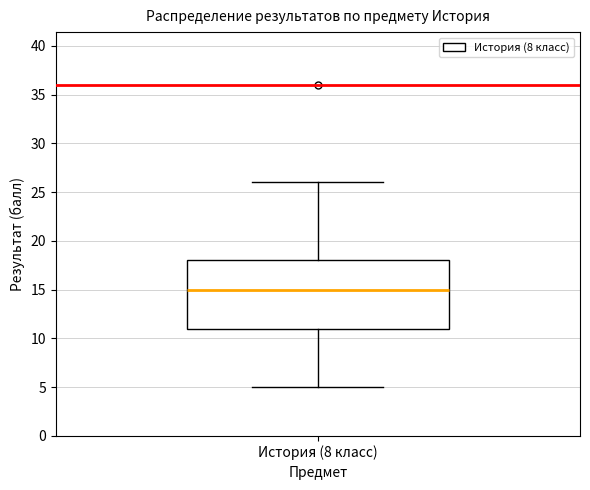

Where is the upper edge of the box for История (8 класс) on the y-axis? The values are not printed on the chart, so give them approximately, as read against the axis.

18